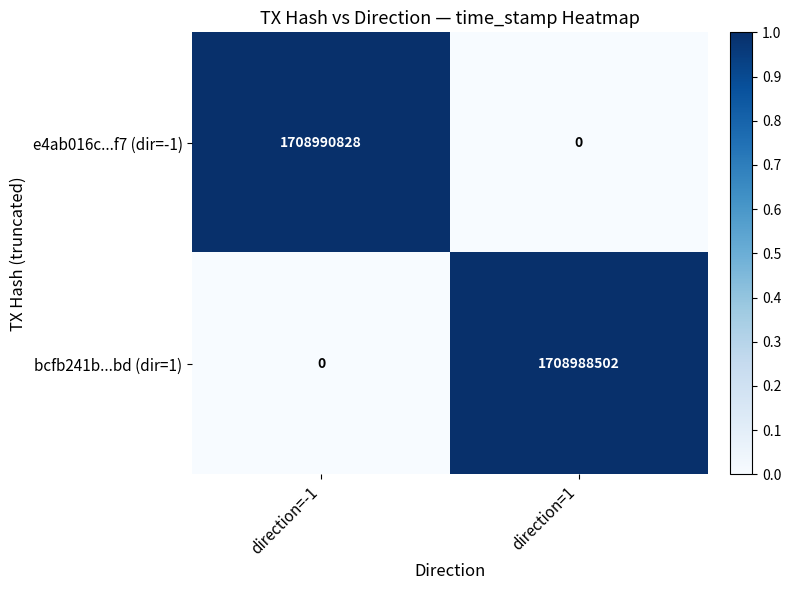

How many series are shown in this chart?

2